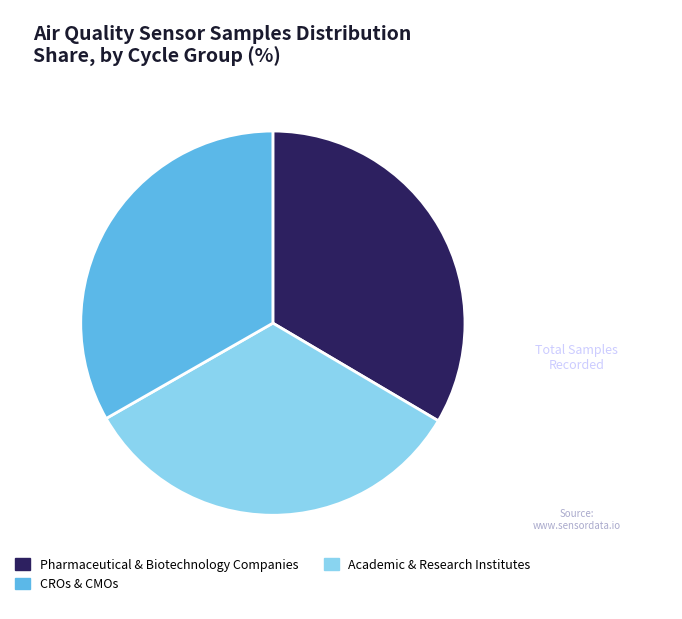

Is the sum of Pharmaceutical & Biotechnology Companies and CROs & CMOs greater than half?

Yes